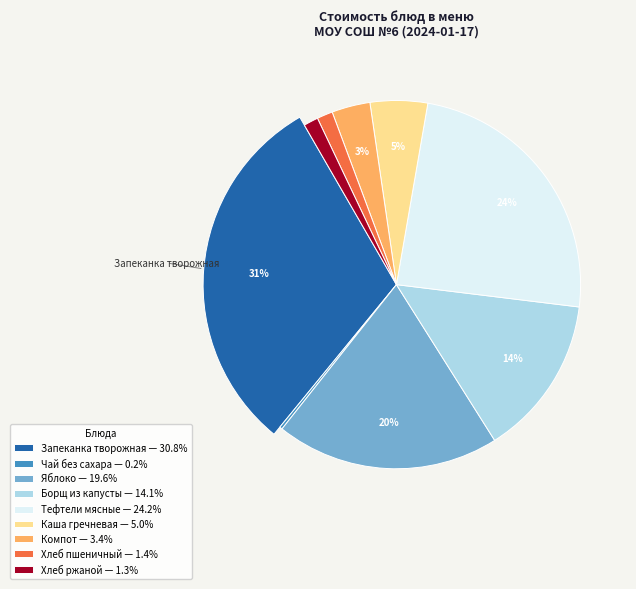

Is Тефтели мясные the majority of the pie?

No